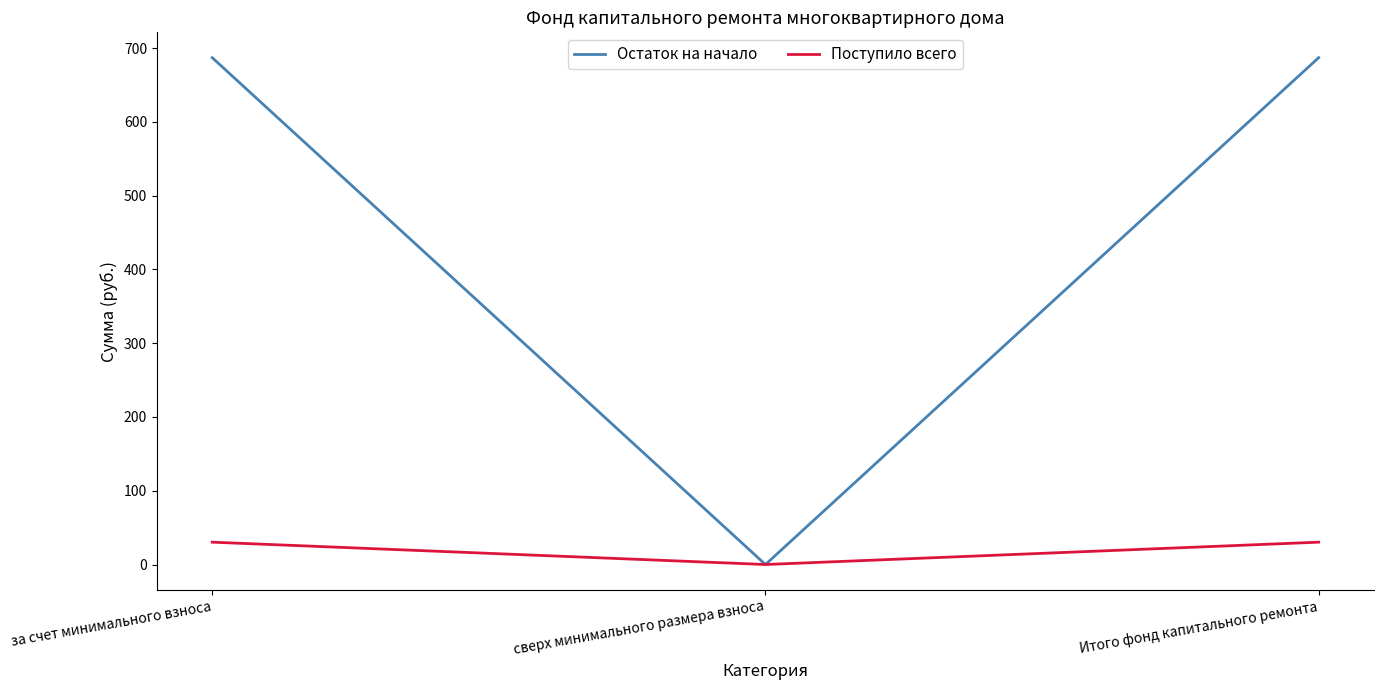

What is the highest value of the Поступило всего series?

30.3